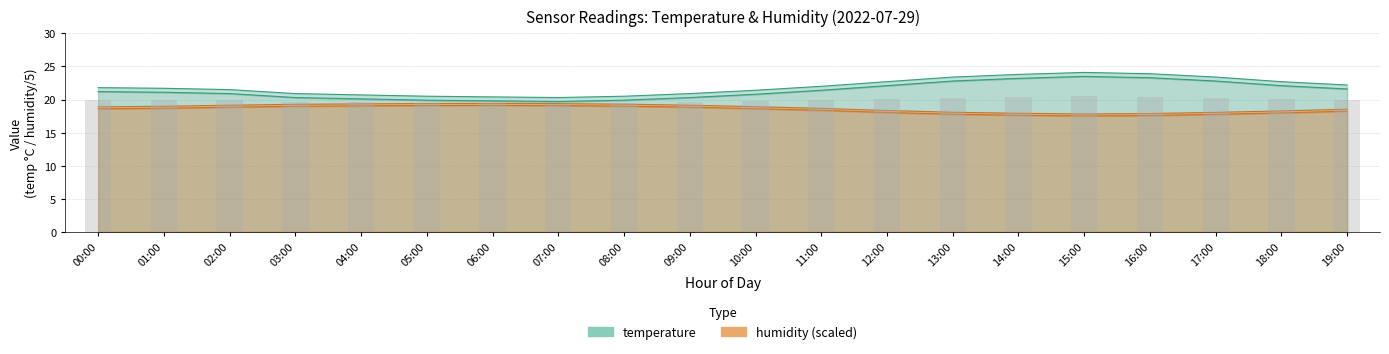

The value of humidity at 05:00 is 31.7. True or false?

False